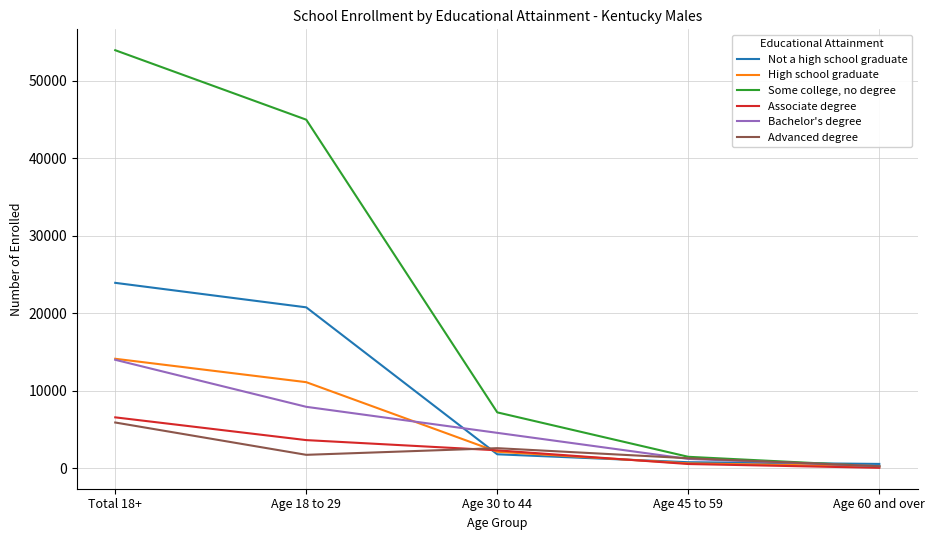

Is it true that Associate degree equals 61 at Age 60 and over?

True